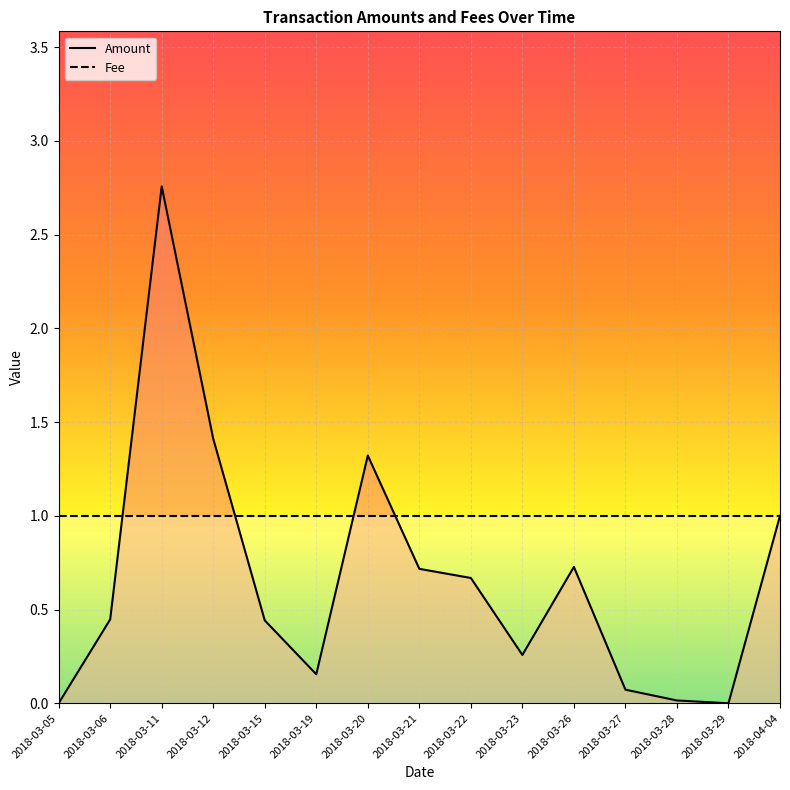

Which has a higher value, 2018-03-05 or 2018-03-06?

2018-03-06